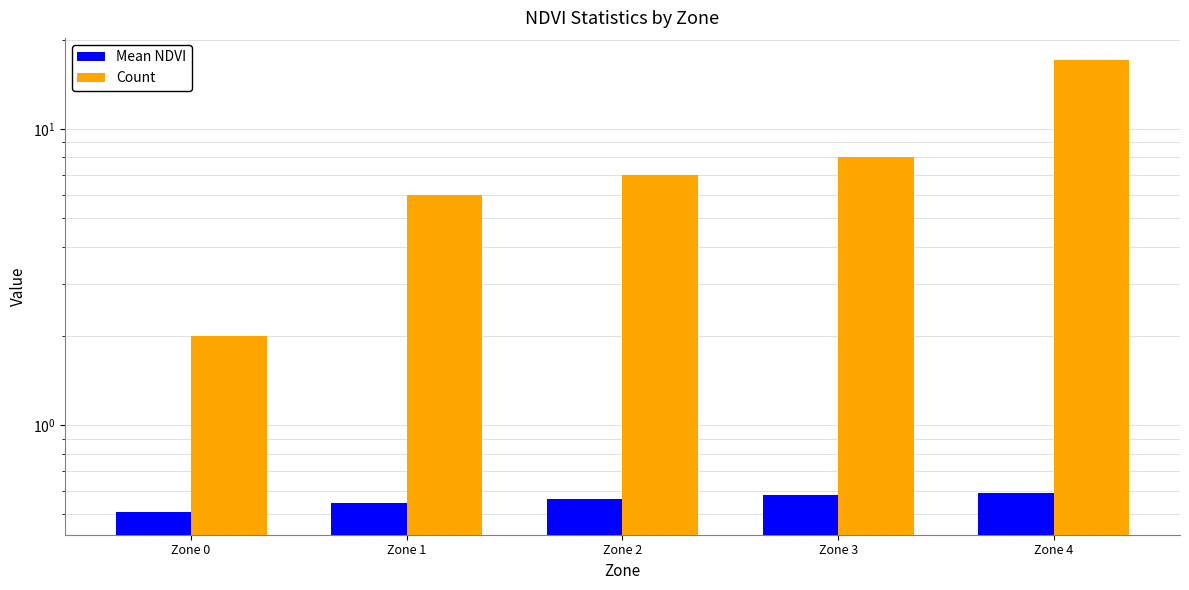

What is the lowest value of the Mean NDVI series?

0.5